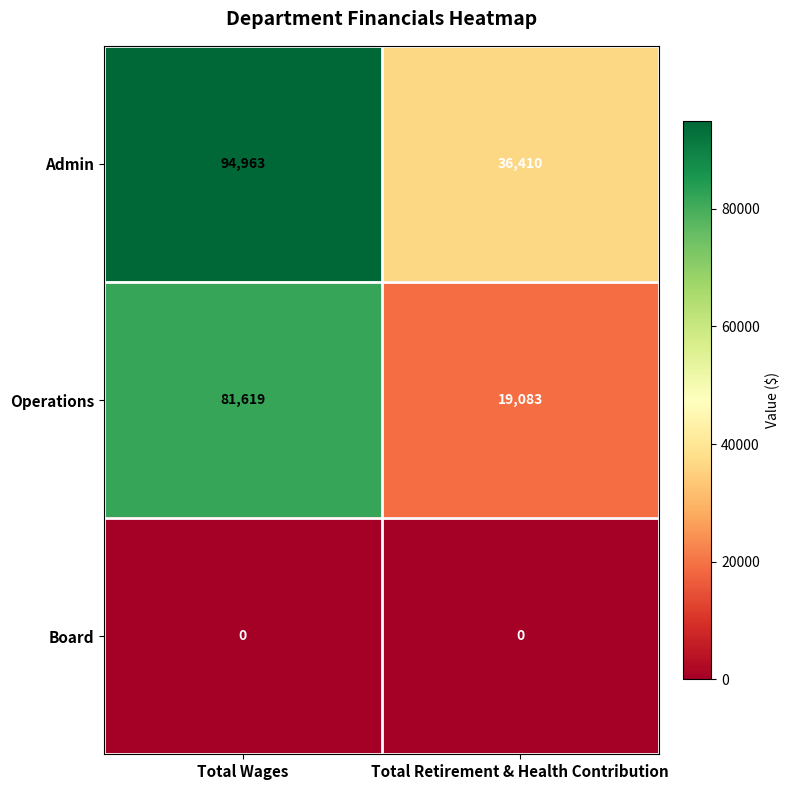

True or false: Operations has a value of 81619 at Total Wages.

True